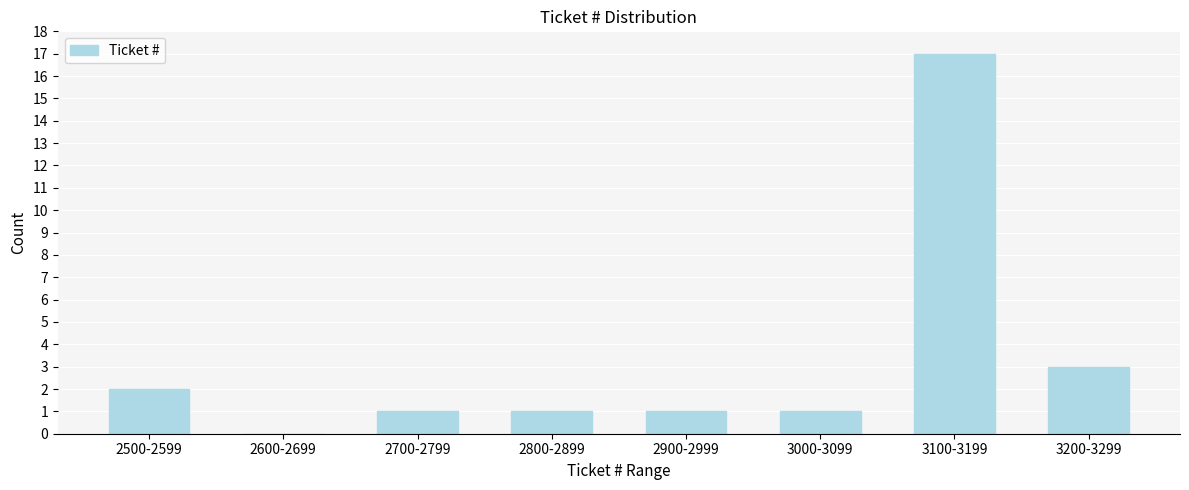

Reading left to right, transcribe all the data shown in this chart.

2500-2599=2	2600-2699=0	2700-2799=1	2800-2899=1	2900-2999=1	3000-3099=1	3100-3199=17	3200-3299=3